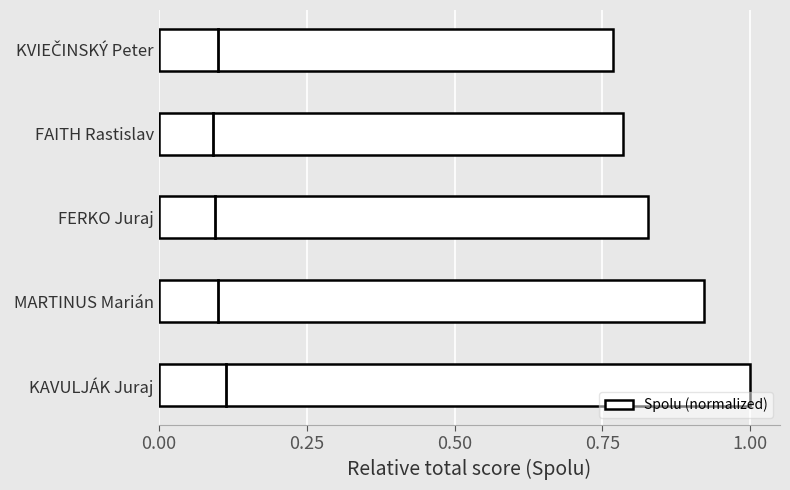

Which has a higher value, FERKO Juraj or KAVULJÁK Juraj?

KAVULJÁK Juraj